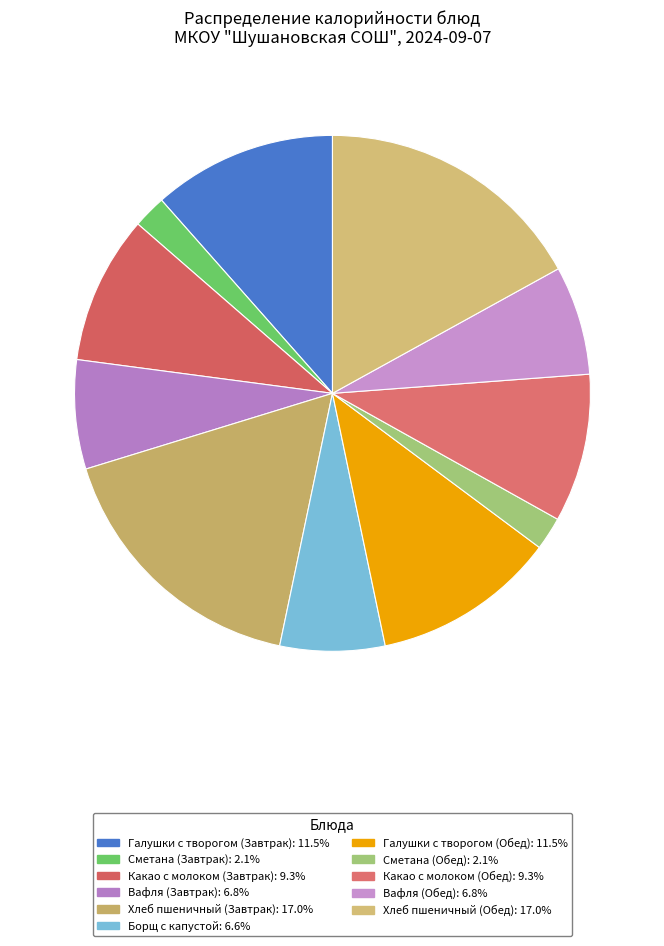

Is it true that Какао с молоком (Обед) is 9% of the pie?

True